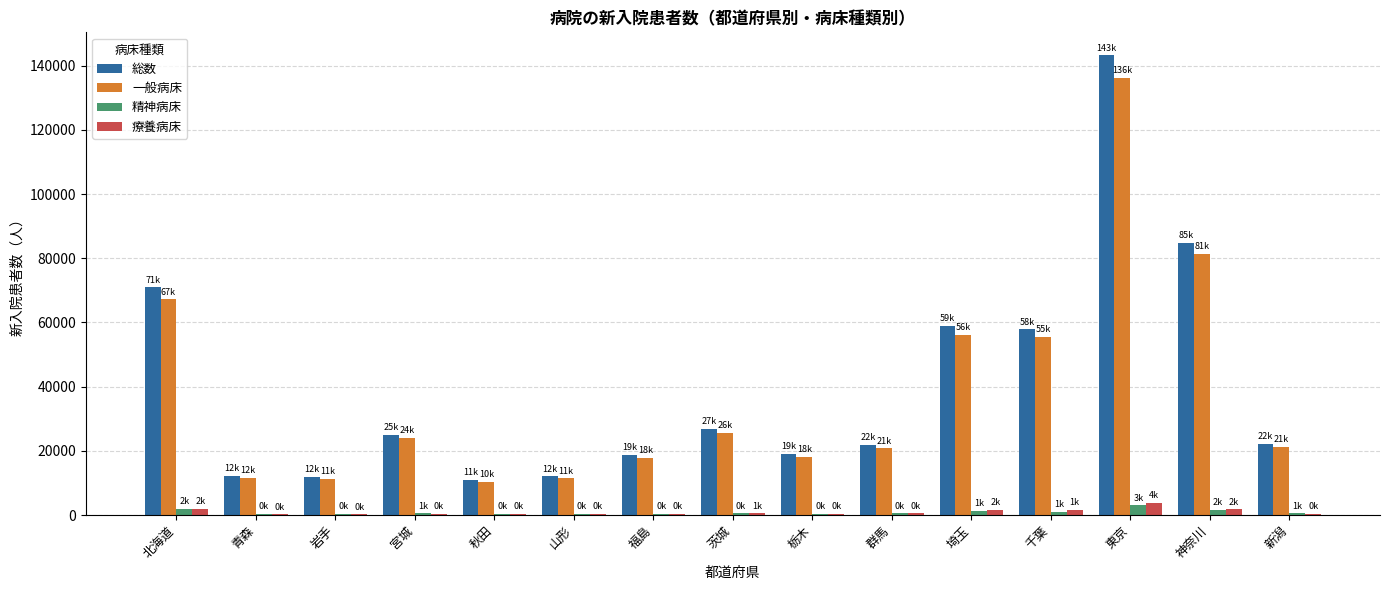

What is the total value across all series at 東京?

286231